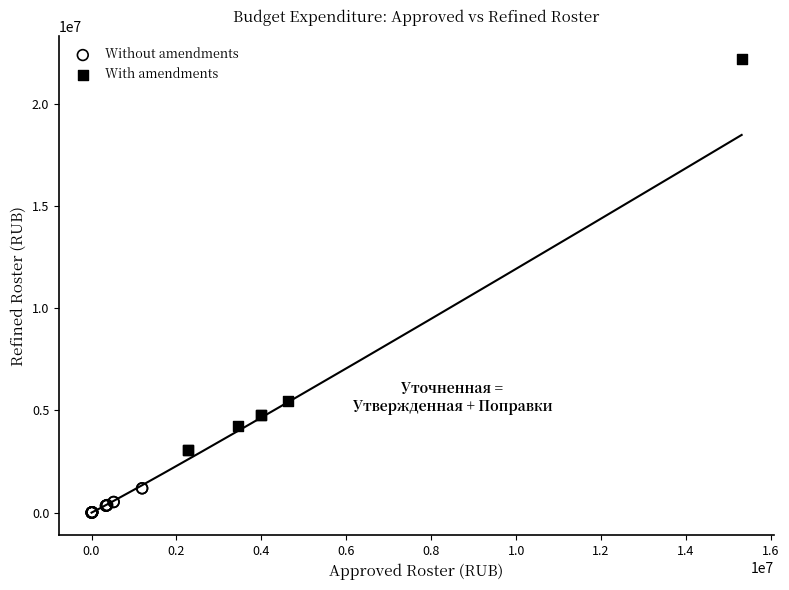

Which series contains the lowest Y value?

Without amendments